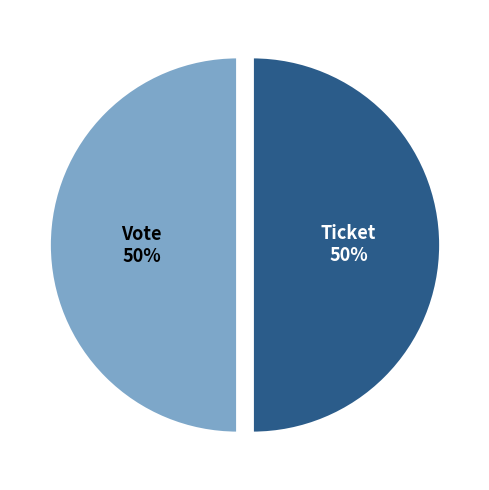

Do Ticket and Vote together represent more than half of the pie?

Yes